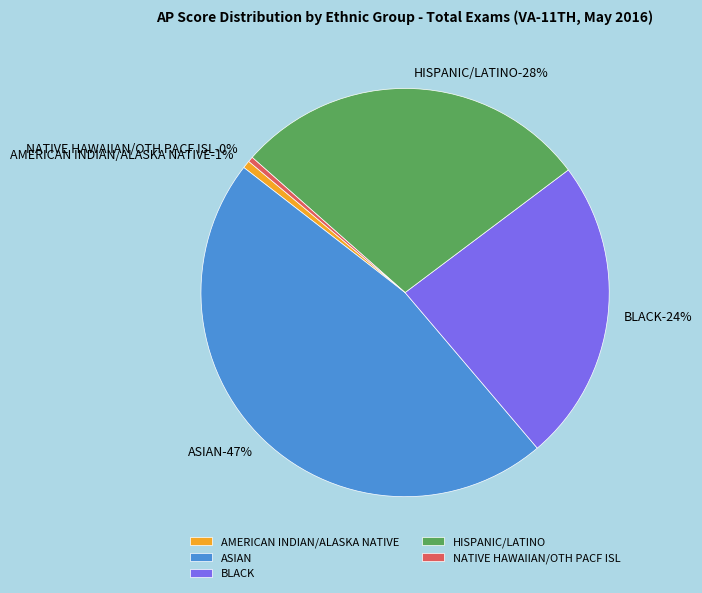

Is there any slice that represents more than half of the pie?

No